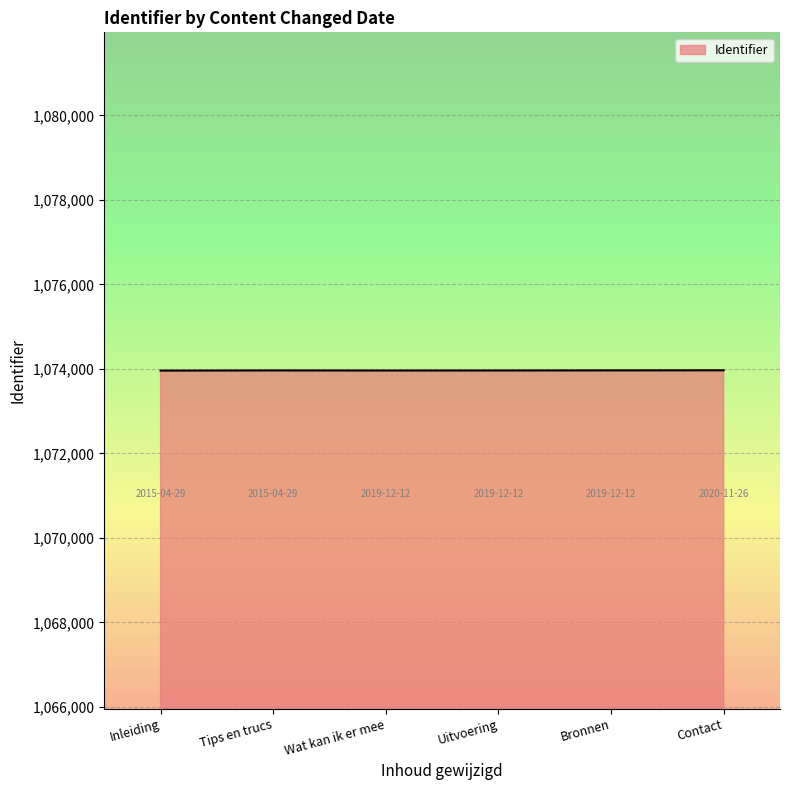

What is the average value?

1073964